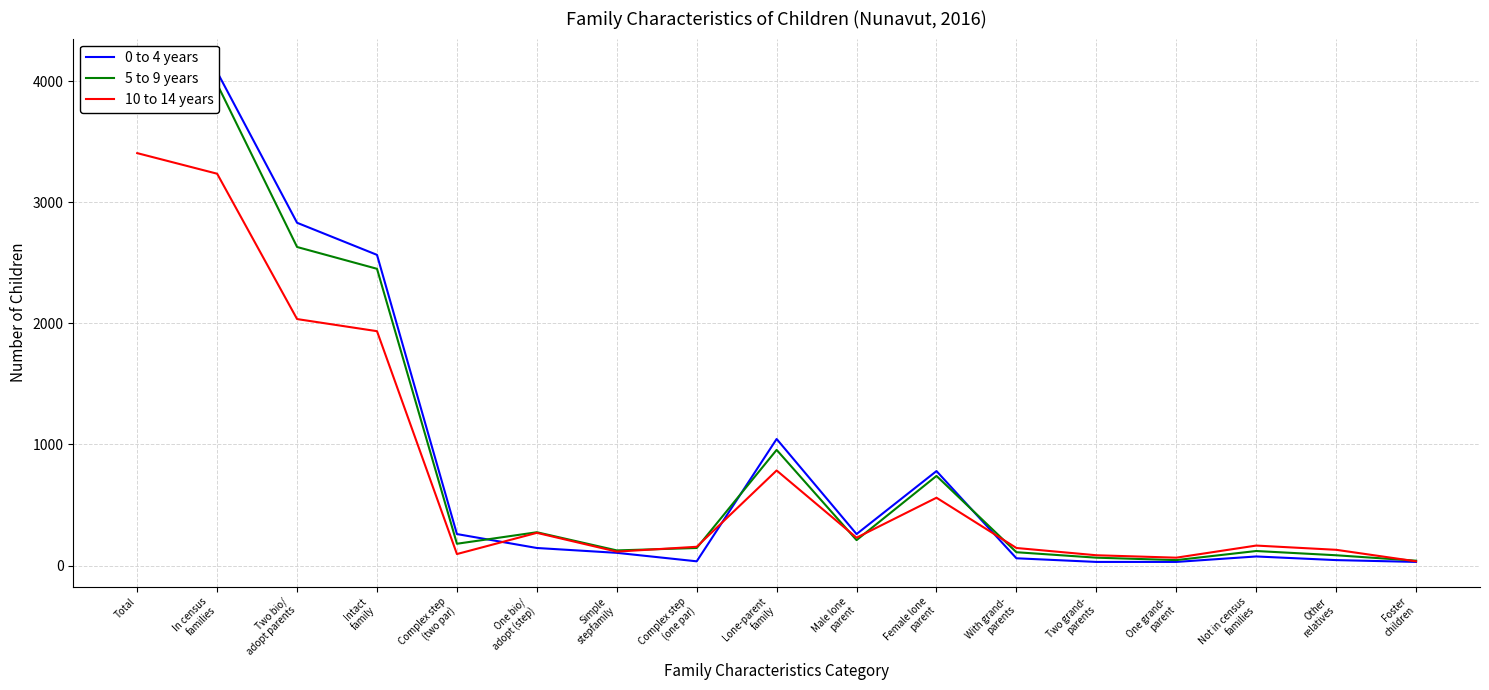

Reading left to right, transcribe all the data shown in this chart.

0 to 4 years: Total=4145	In census
families=4075	Two bio/
adopt parents=2830	Intact
family=2565	Complex step
(two par)=260	One bio/
adopt (step)=145	Simple
stepfamily=105	Complex step
(one par)=35	Lone-parent
family=1045	Male lone
parent=260	Female lone
parent=780	With grand-
parents=60	Two grand-
parents=30	One grand-
parent=30	Not in census
families=75	Other
relatives=45	Foster
children=30
5 to 9 years: Total=4100	In census
families=3975	Two bio/
adopt parents=2630	Intact
family=2450	Complex step
(two par)=180	One bio/
adopt (step)=275	Simple
stepfamily=125	Complex step
(one par)=145	Lone-parent
family=955	Male lone
parent=210	Female lone
parent=740	With grand-
parents=110	Two grand-
parents=65	One grand-
parent=45	Not in census
families=120	Other
relatives=85	Foster
children=40
10 to 14 years: Total=3405	In census
families=3235	Two bio/
adopt parents=2035	Intact
family=1935	Complex step
(two par)=95	One bio/
adopt (step)=270	Simple
stepfamily=115	Complex step
(one par)=155	Lone-parent
family=785	Male lone
parent=230	Female lone
parent=560	With grand-
parents=145	Two grand-
parents=85	One grand-
parent=65	Not in census
families=165	Other
relatives=130	Foster
children=35